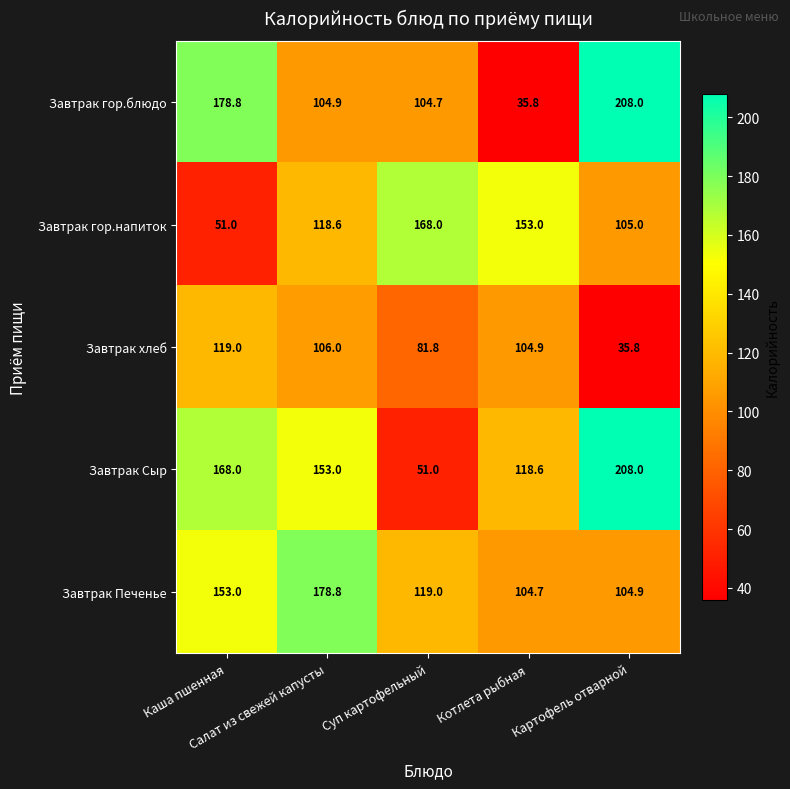

Which series has the largest total across all categories?

Завтрак Сыр